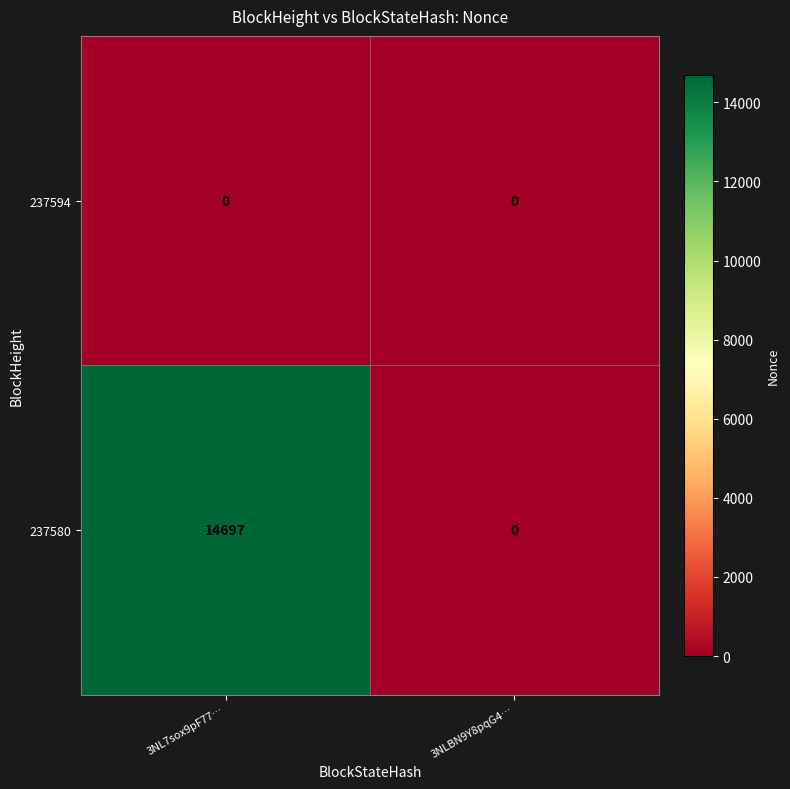

Rank the series by their maximum value, from highest to lowest.

237580, 237594